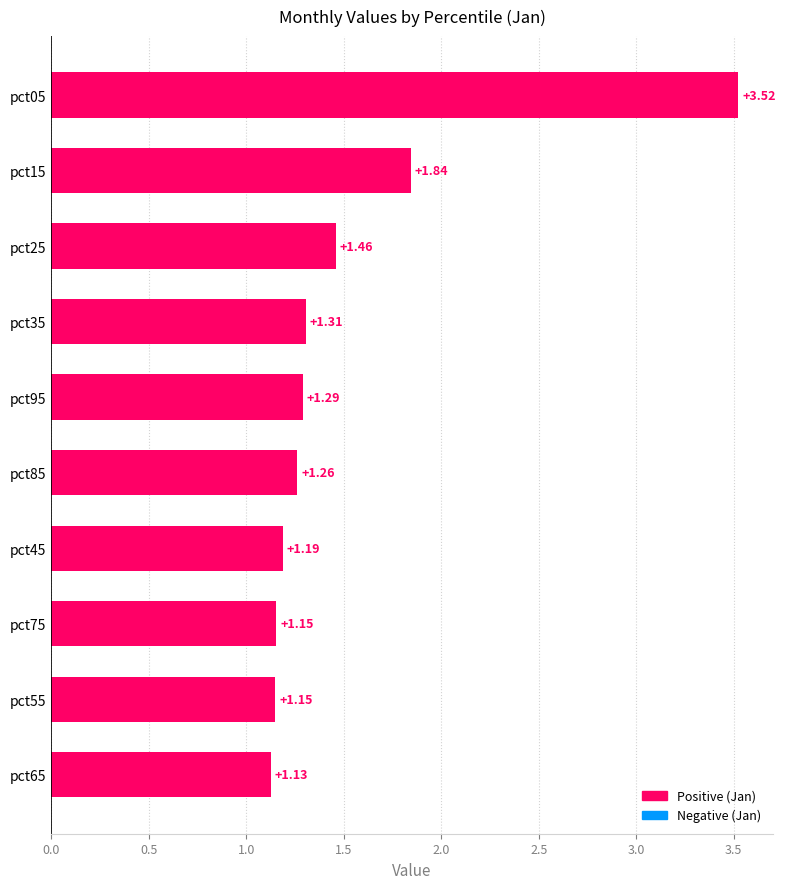

Count the number of data series in this chart.

1